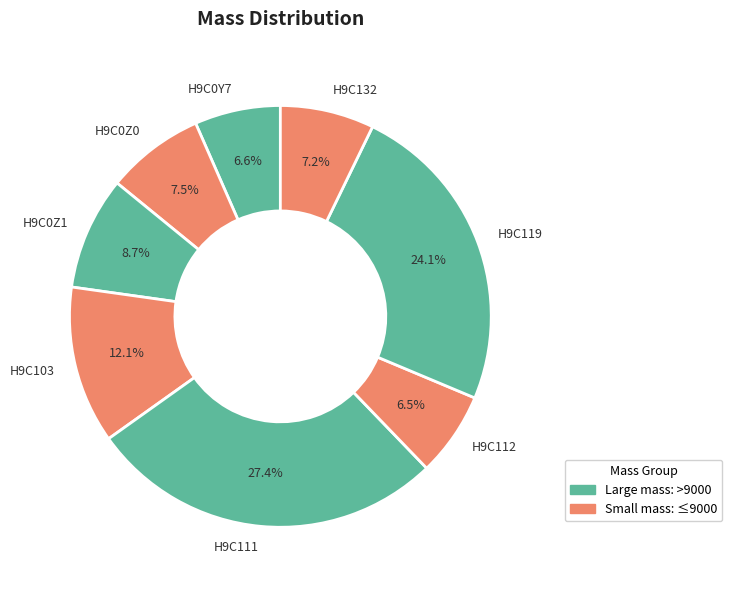

How many segments does this pie chart have?

8